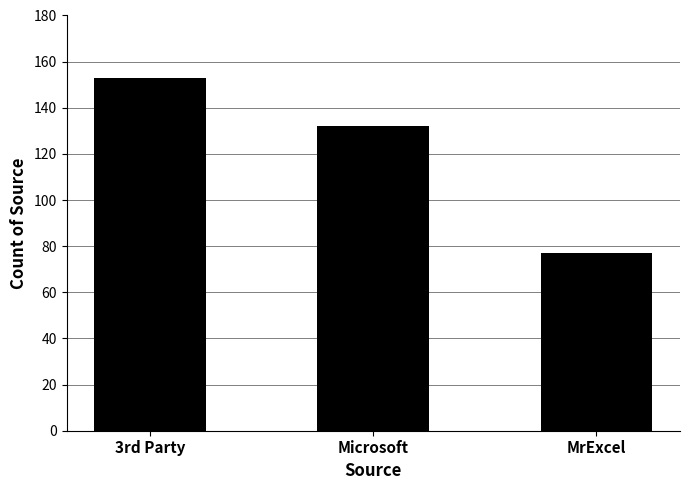

What position from the left is MrExcel?

3